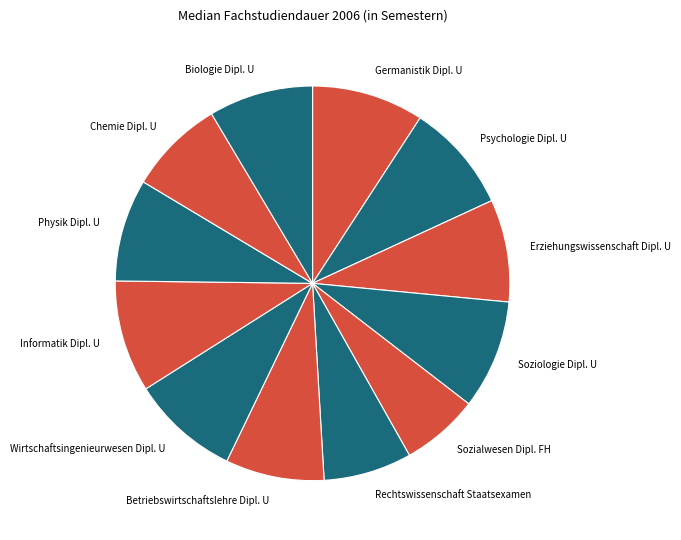

What is the ratio of the value at Germanistik Dipl. U to the value at Rechtswissenschaft Staatsexamen?

1.3